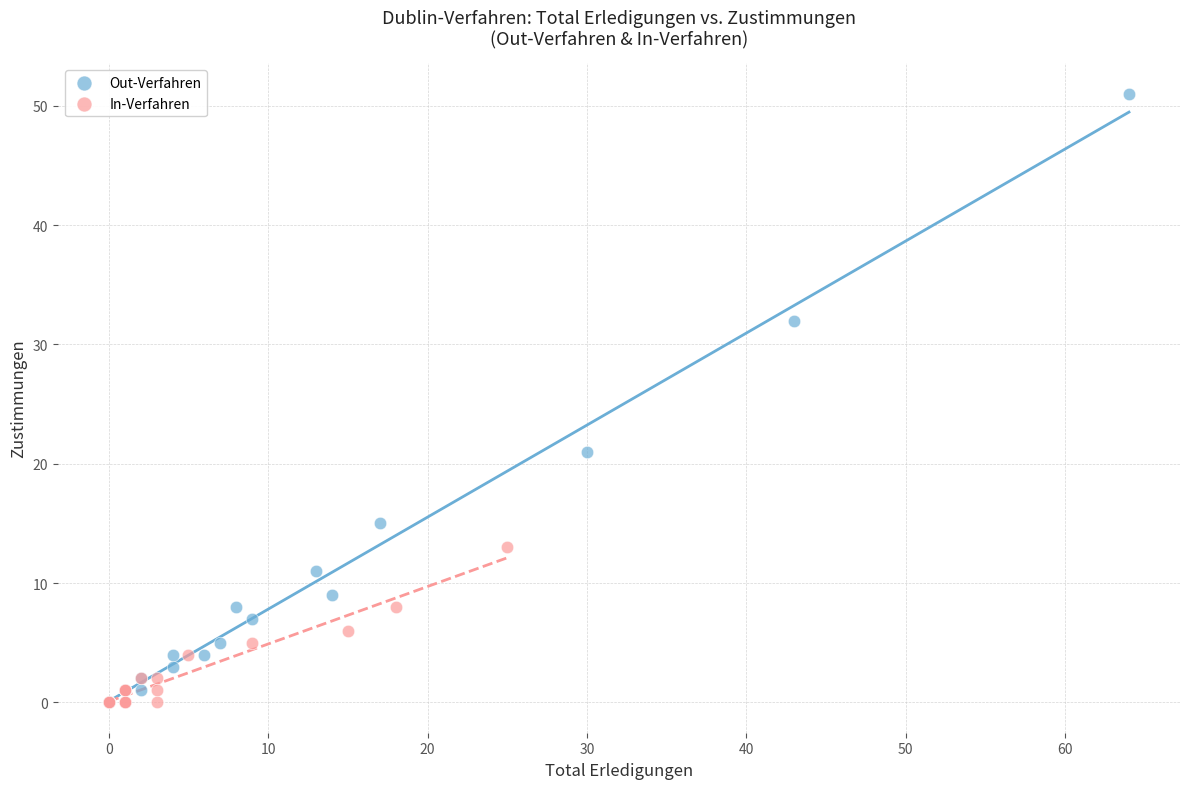

Which series reaches the maximum Y coordinate?

Out-Verfahren